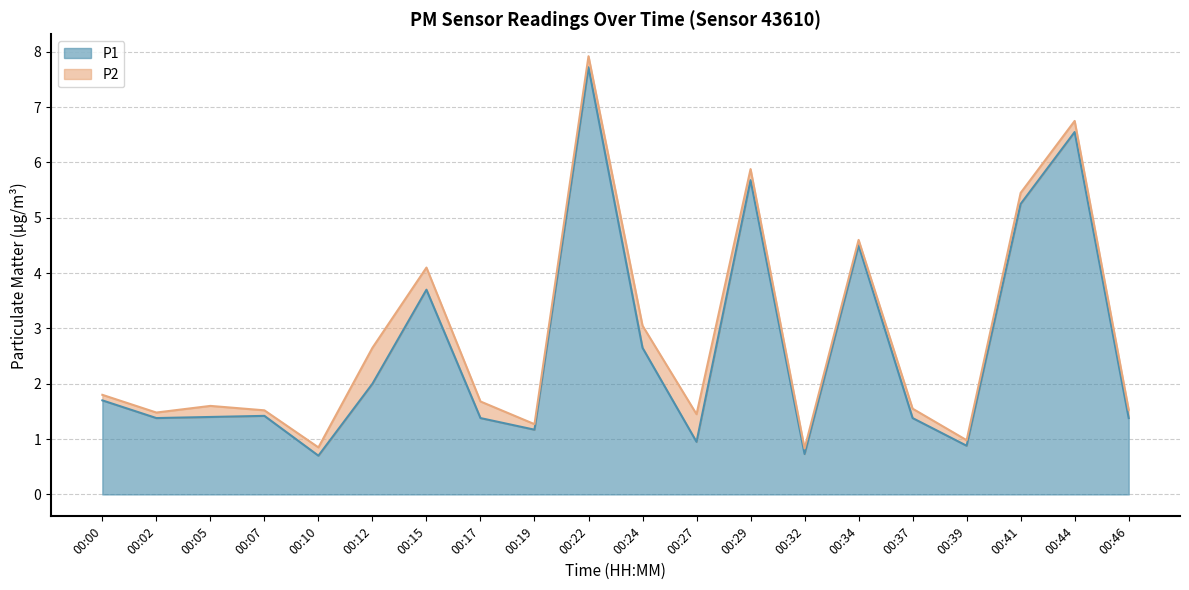

Does the chart display data point markers on the line(s)?

No